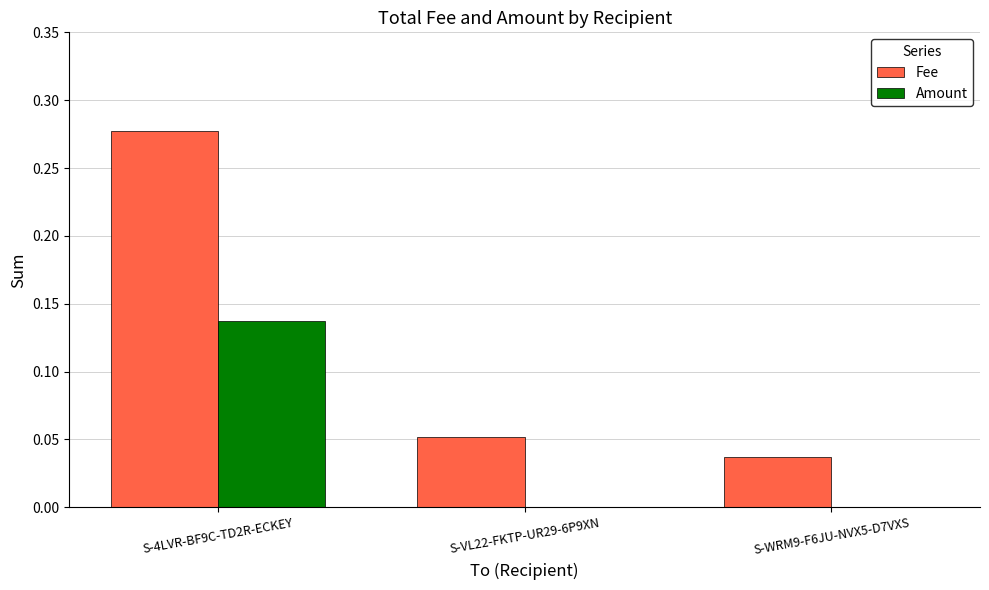

Count the number of data series in this chart.

2